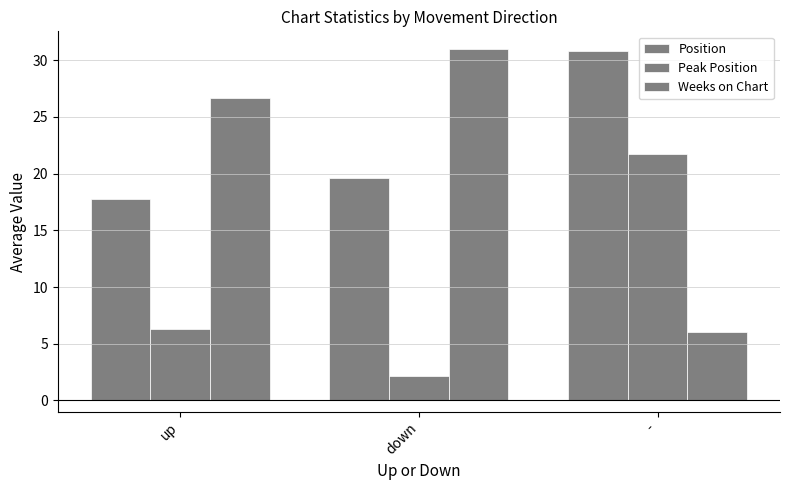

At which category is the sum across all series the highest?

-